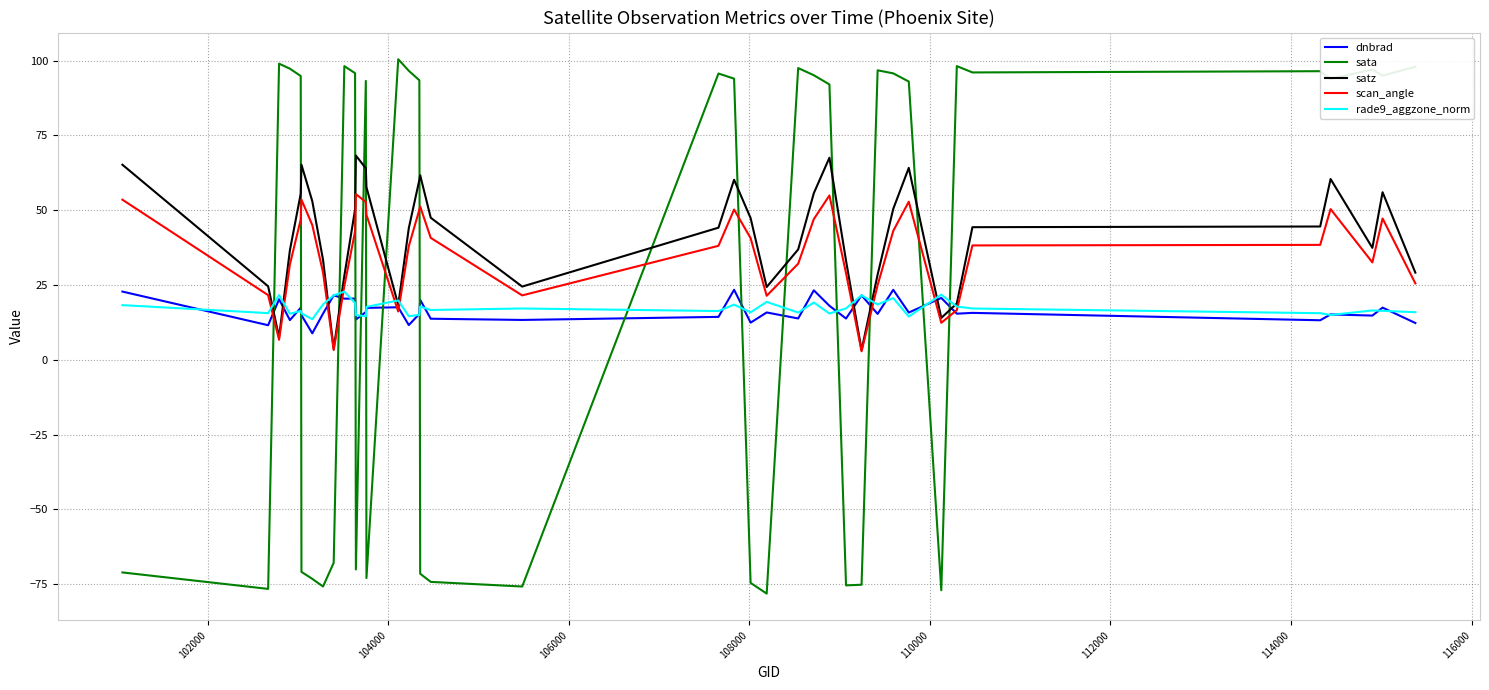

What is the greatest value displayed?

100.4